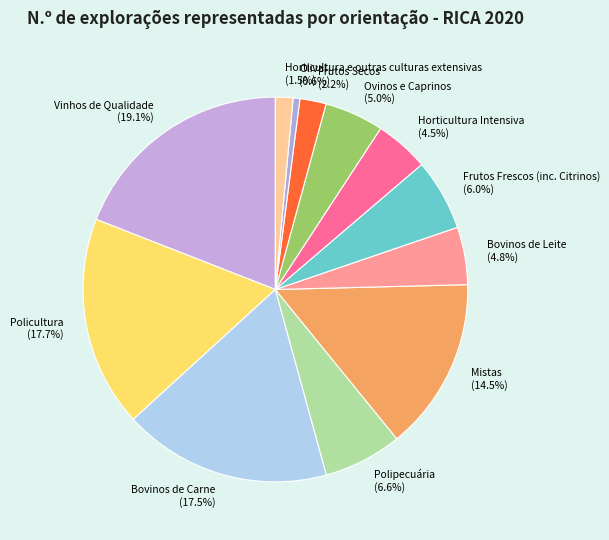

Combined, do Frutos Frescos (inc. Citrinos) and Bovinos de Leite account for over 50%?

No